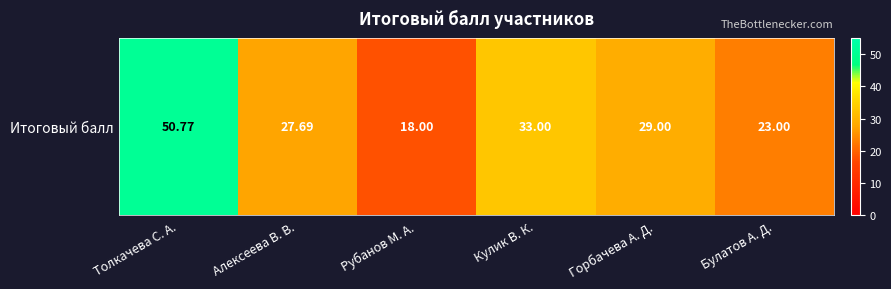

True or false: the data shows 18.0 at Рубанов М. А..

True